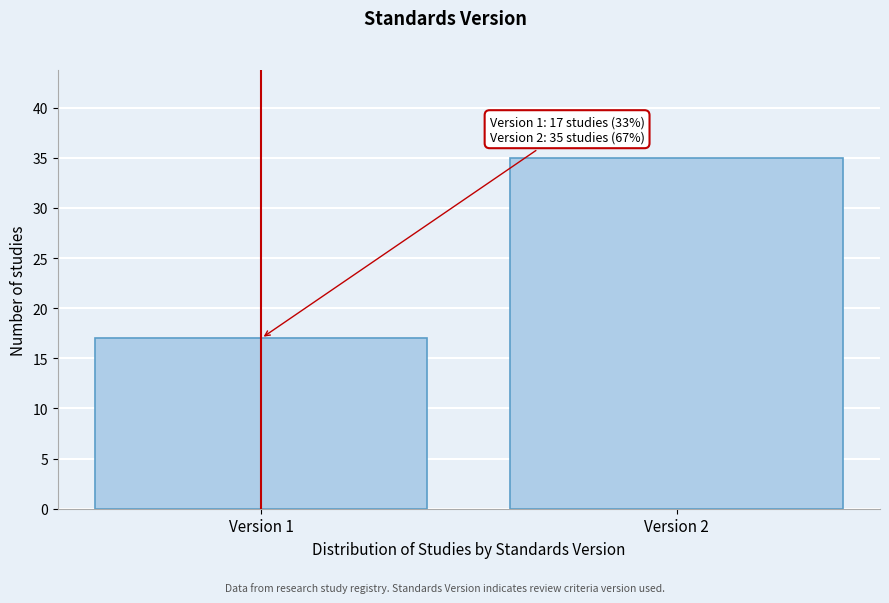

Reading left to right, what are all the values shown in this chart?

17	35